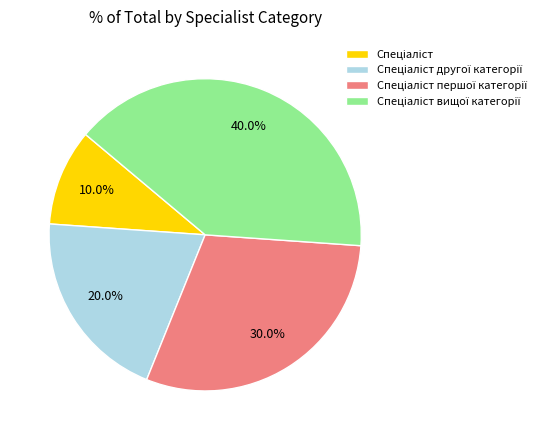

Is there a majority slice in this chart?

No